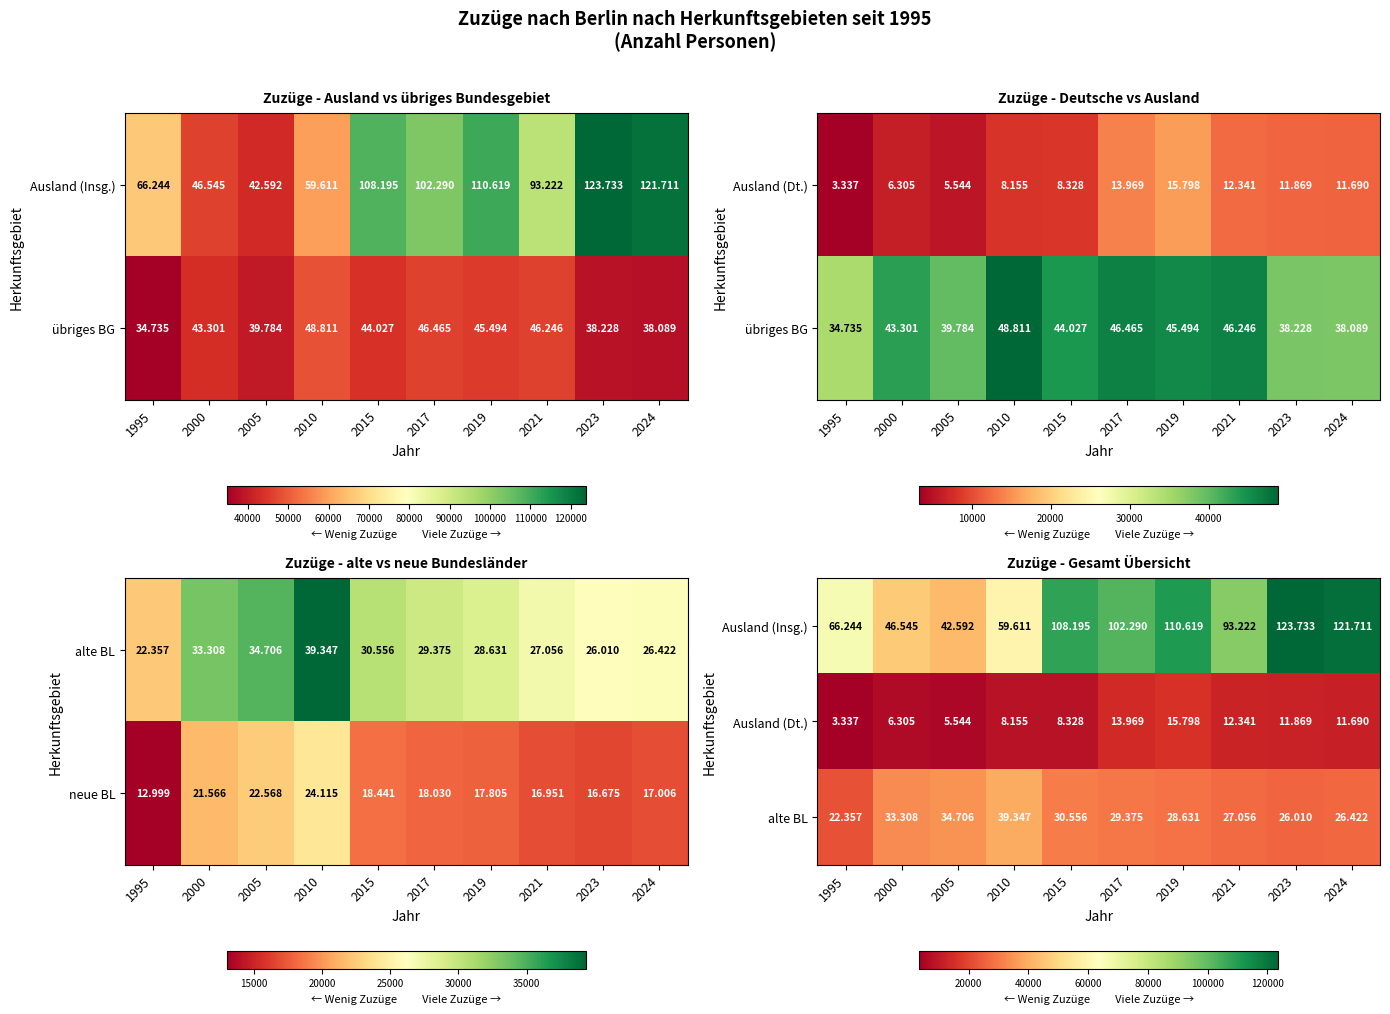

Which category has the lowest value across all series?

1995